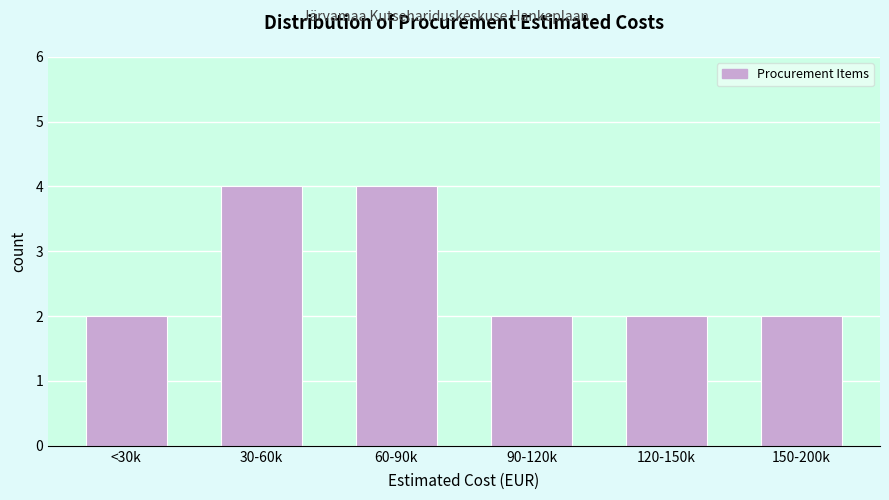

Reading left to right, extract all data points from this chart.

<30k=2	30-60k=4	60-90k=4	90-120k=2	120-150k=2	150-200k=2